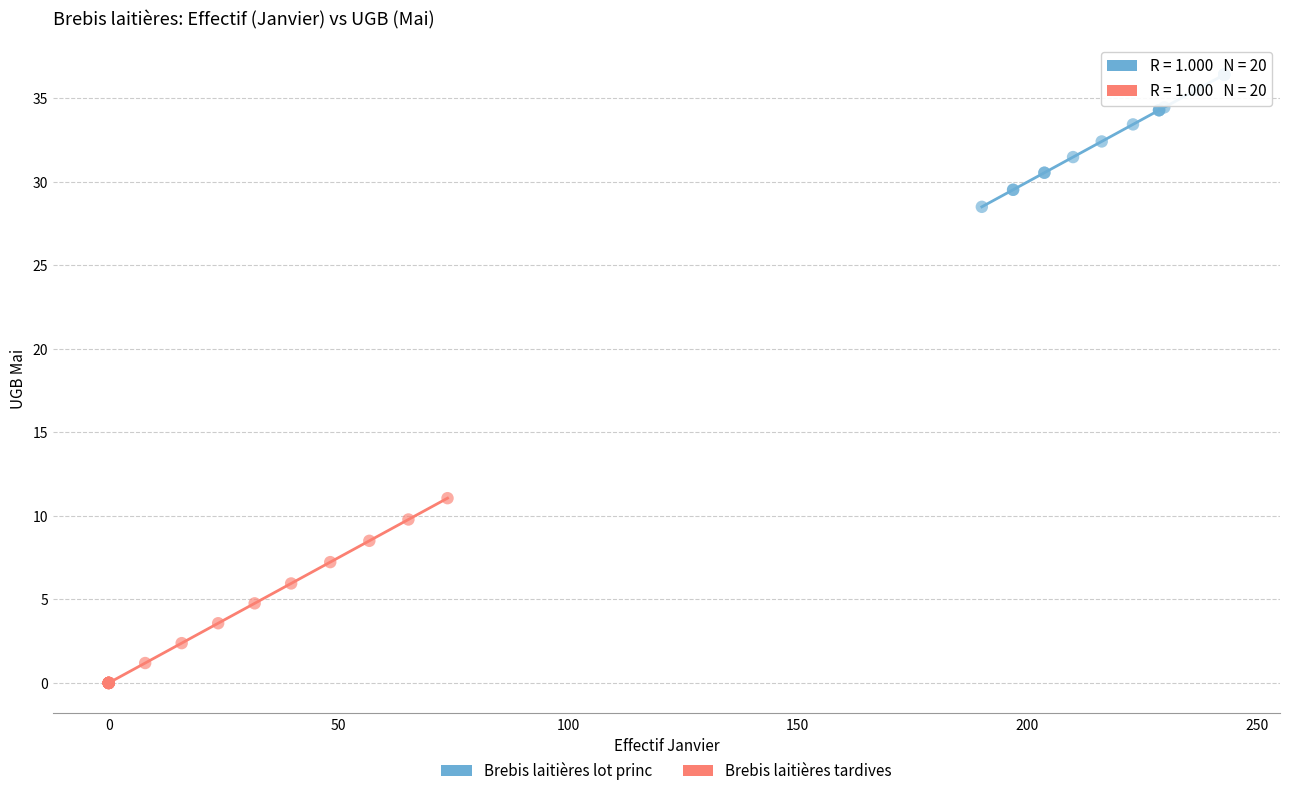

Which series has the largest Y range (max minus min)?

Brebis laitières tardives